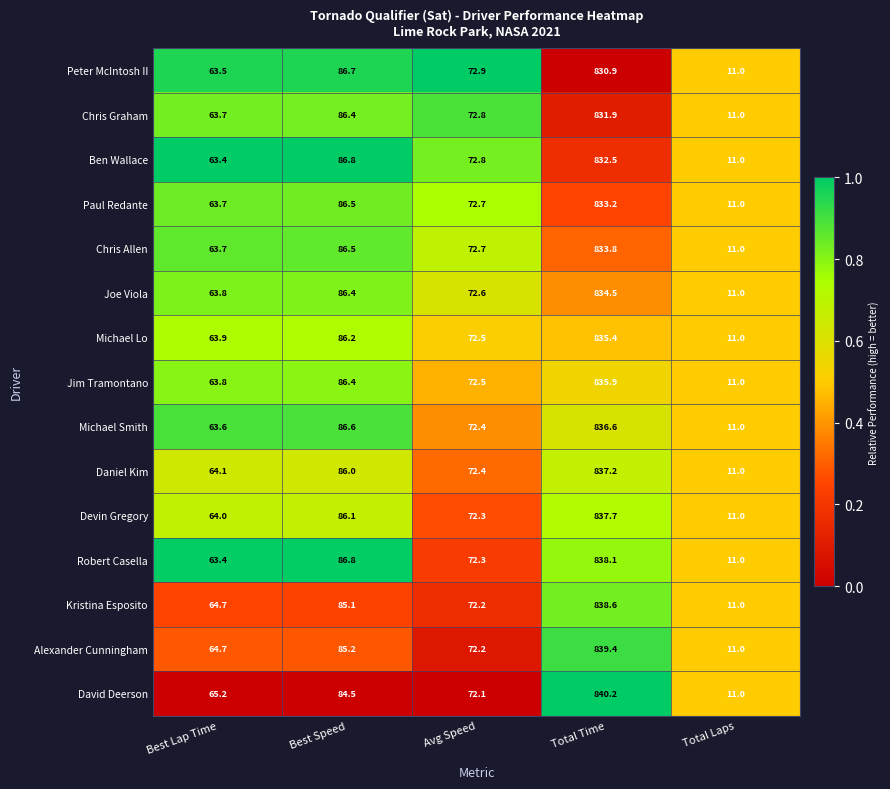

What is the difference between the maximum and minimum values in the Chris Allen series?

822.8